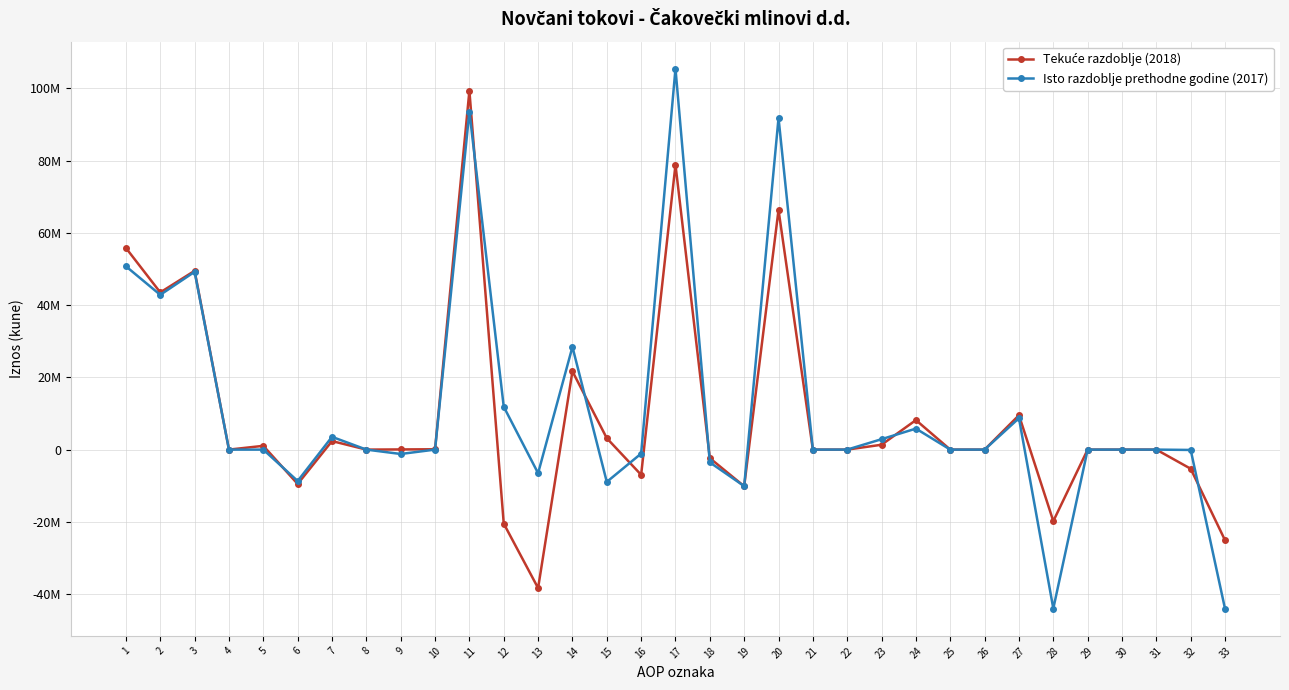

After their last crossing, which series has the higher values: Isto razdoblje prethodne godine (2017) or Tekuće razdoblje (2018)?

Tekuće razdoblje (2018)